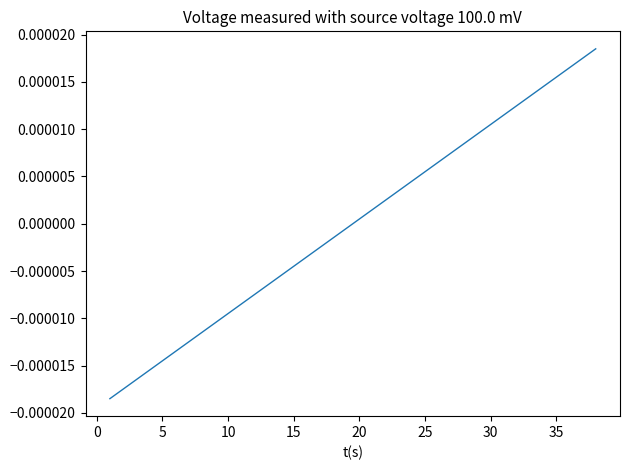

Which has a higher value, 30 or 10?

30